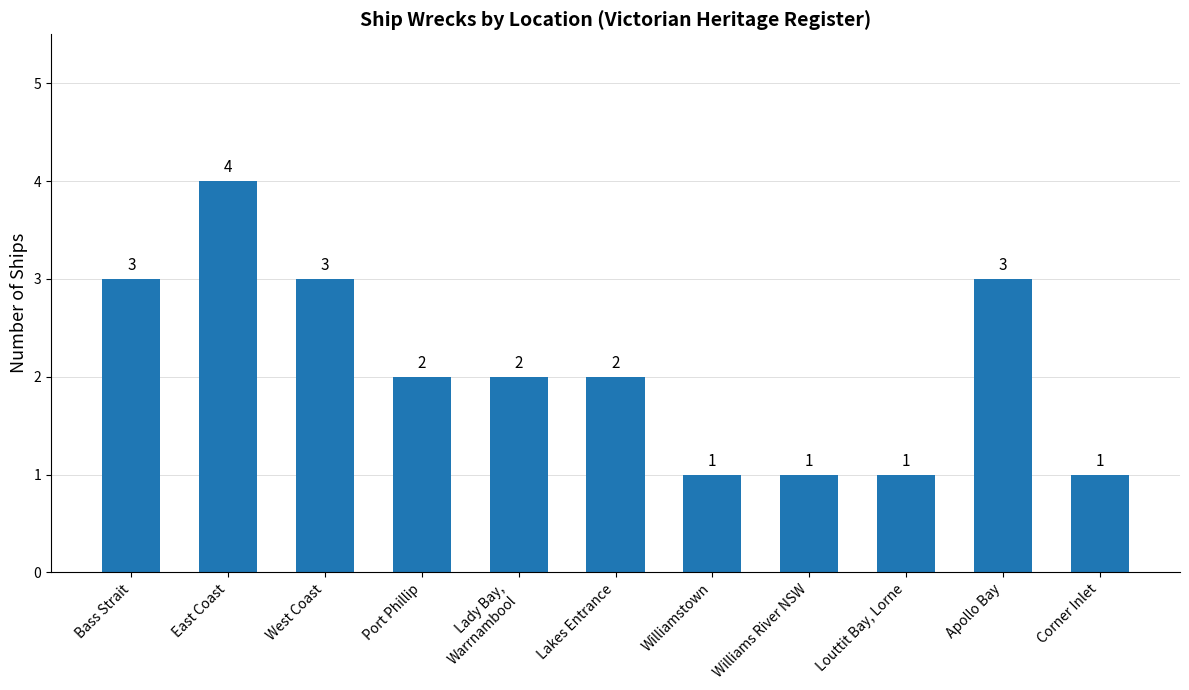

The value at Corner Inlet is 1. True or false?

True